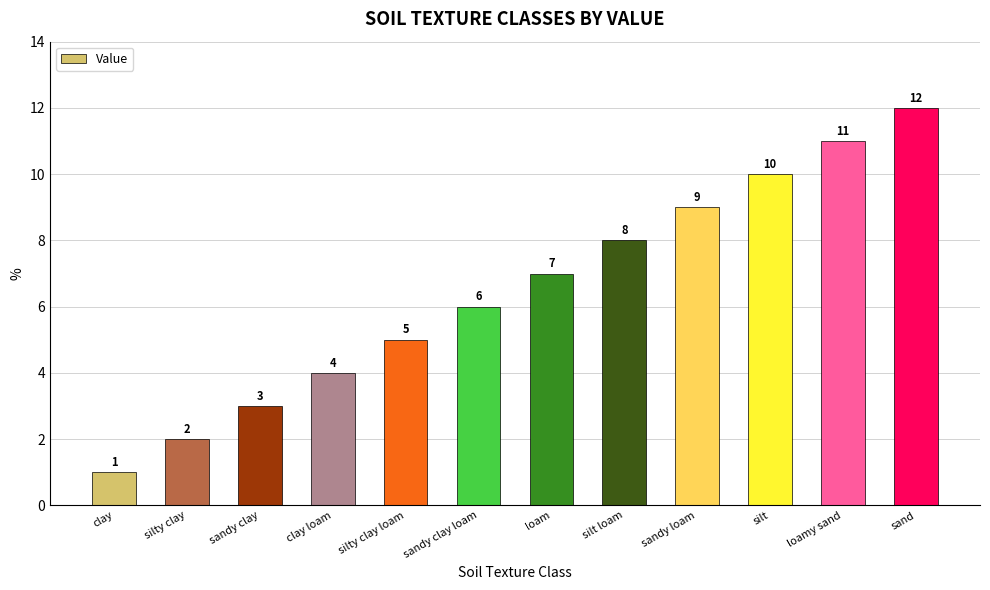

At which category does the chart reach its peak across all series?

sand